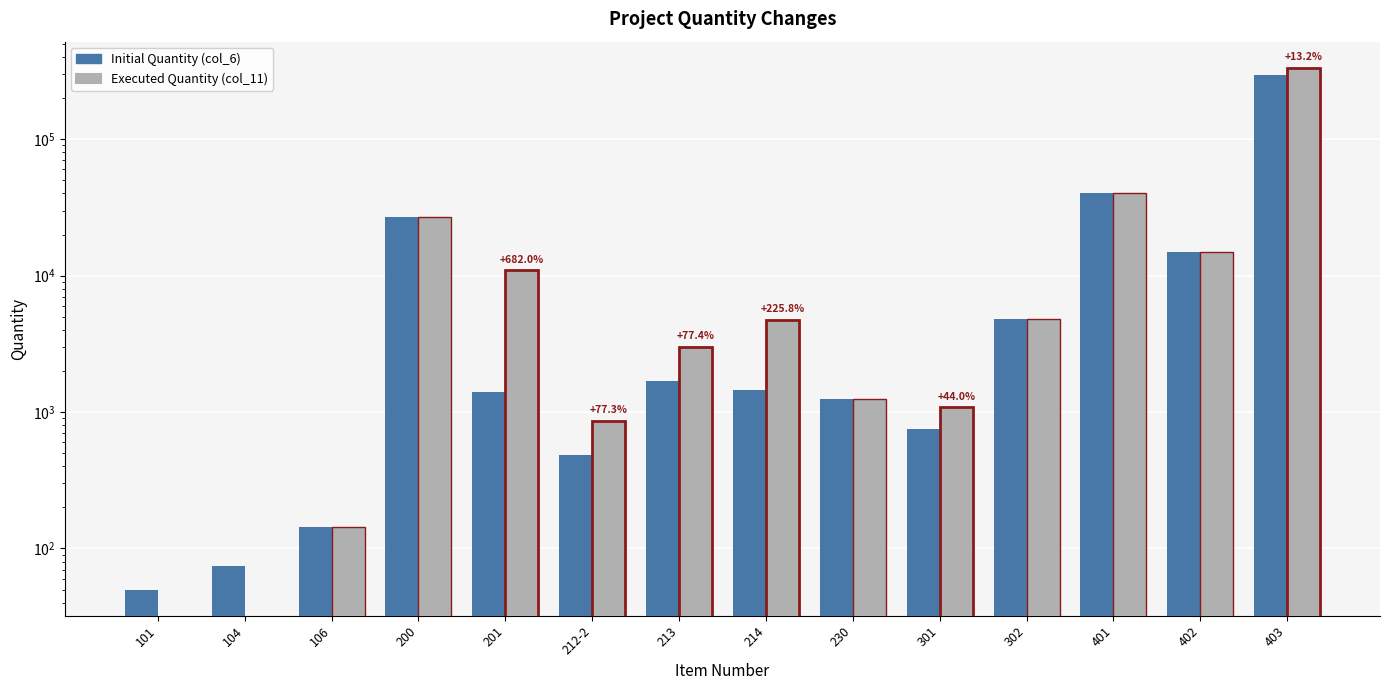

At which category is the sum across all series the highest?

403